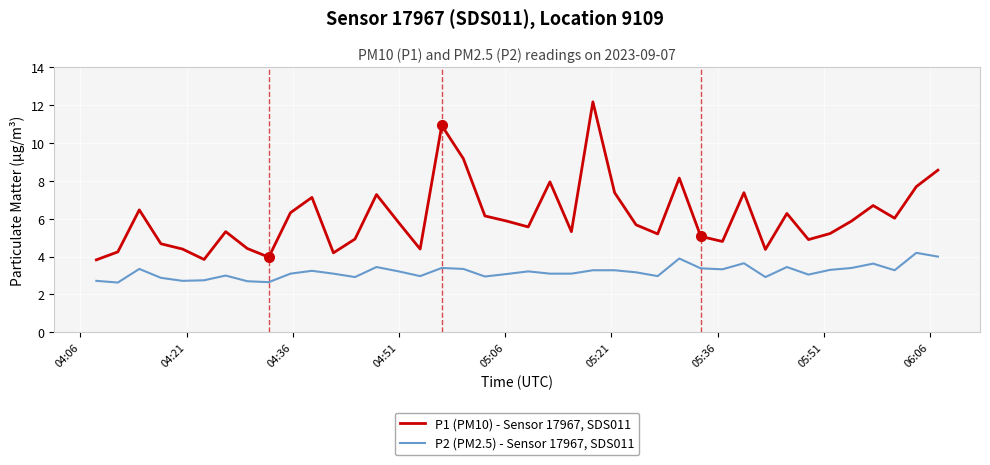

Rank the series by their average value, from highest to lowest.

P1 (PM10) - Sensor 17967, SDS011, P2 (PM2.5) - Sensor 17967, SDS011